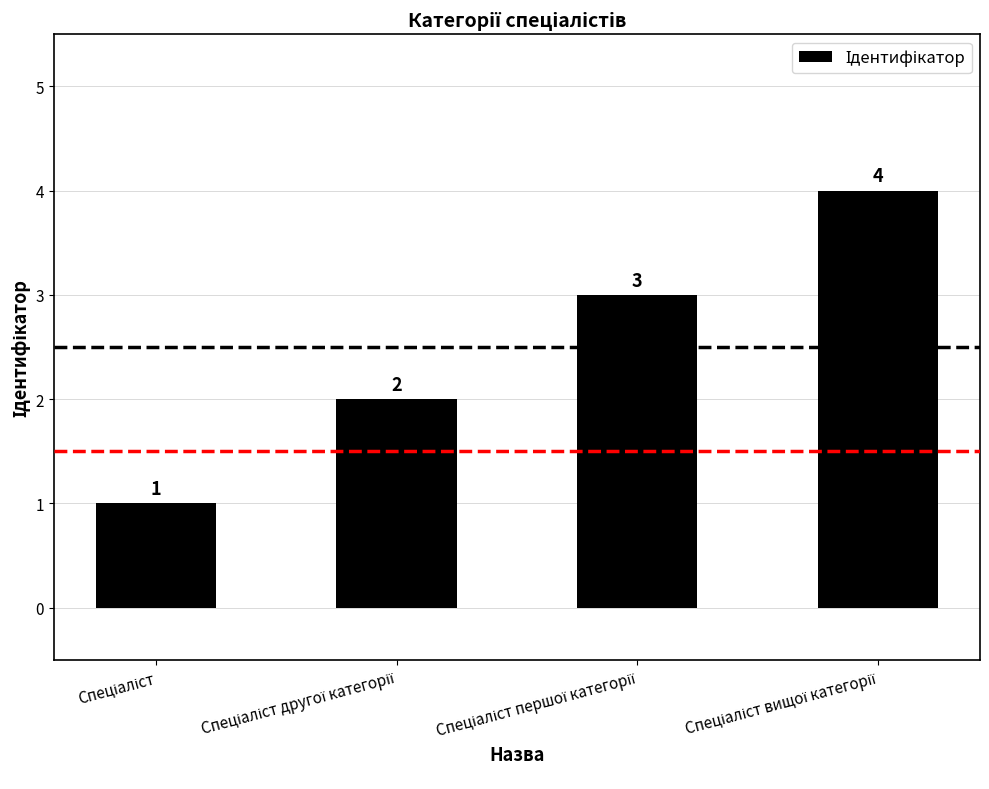

Count the values in the range 2 to 4.

3